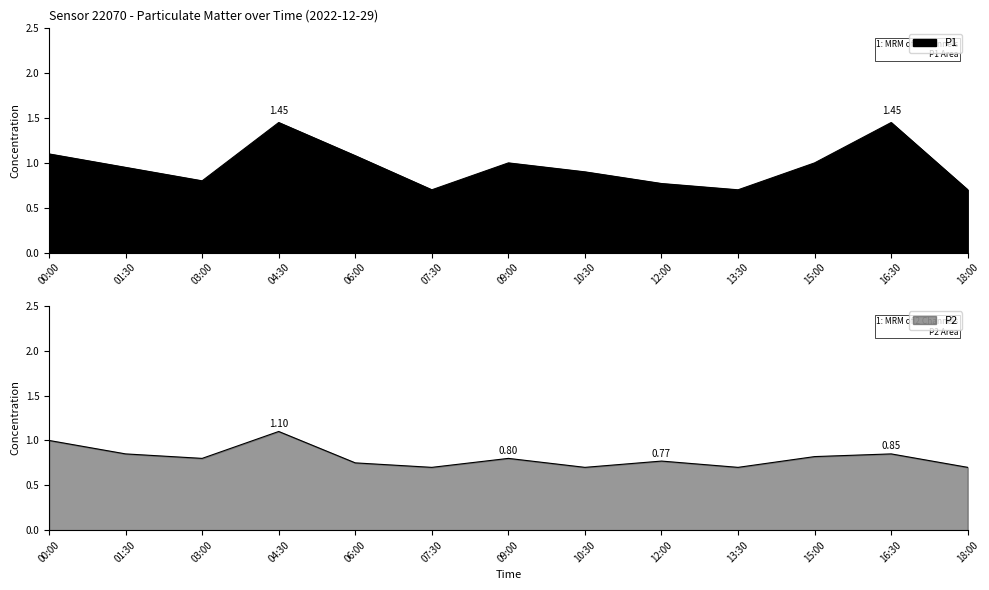

What is the total value across all series at 18:00?

1.4